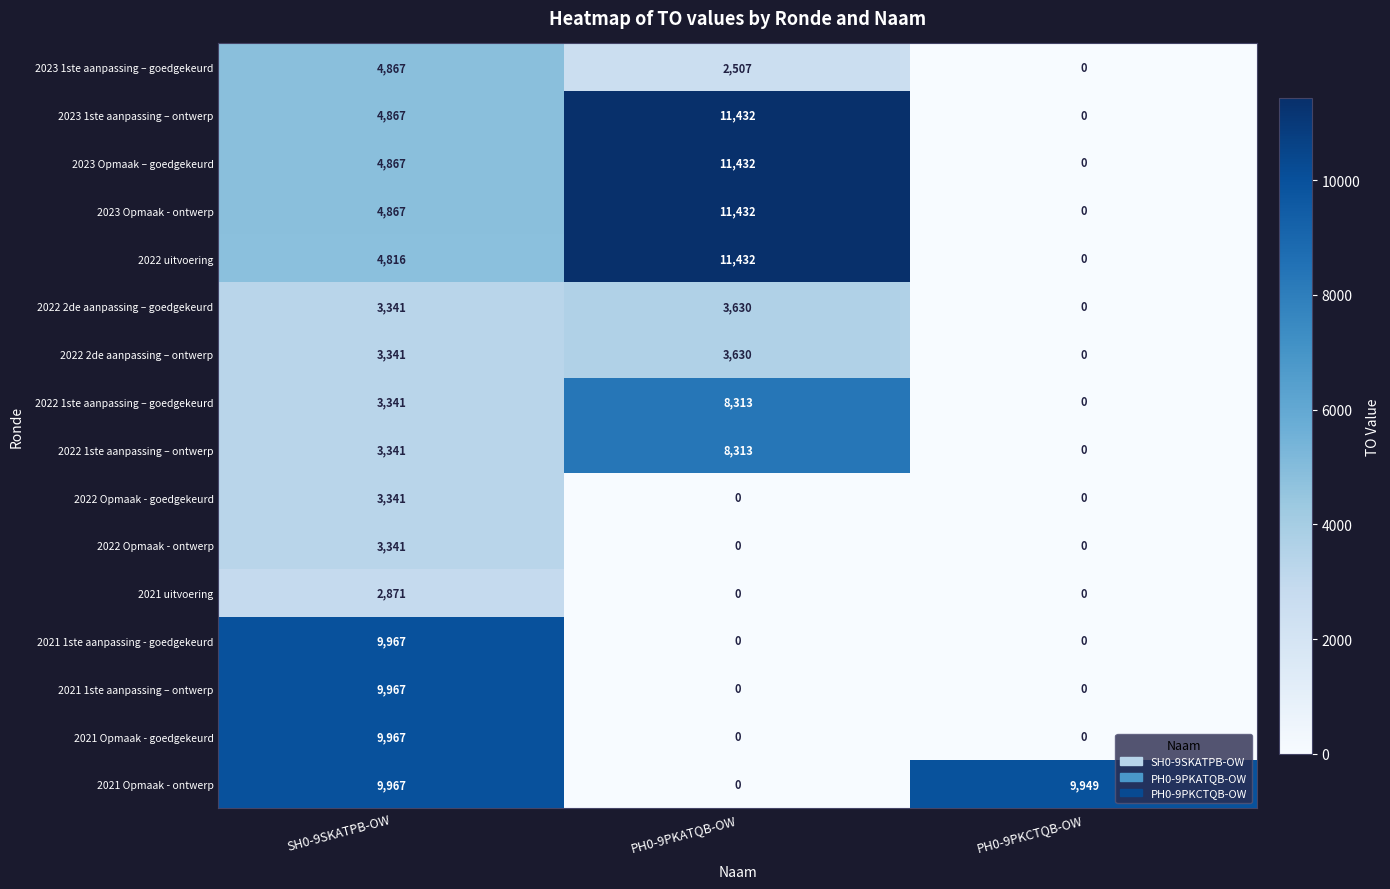

Which series has the largest total across all categories?

2021 Opmaak - ontwerp